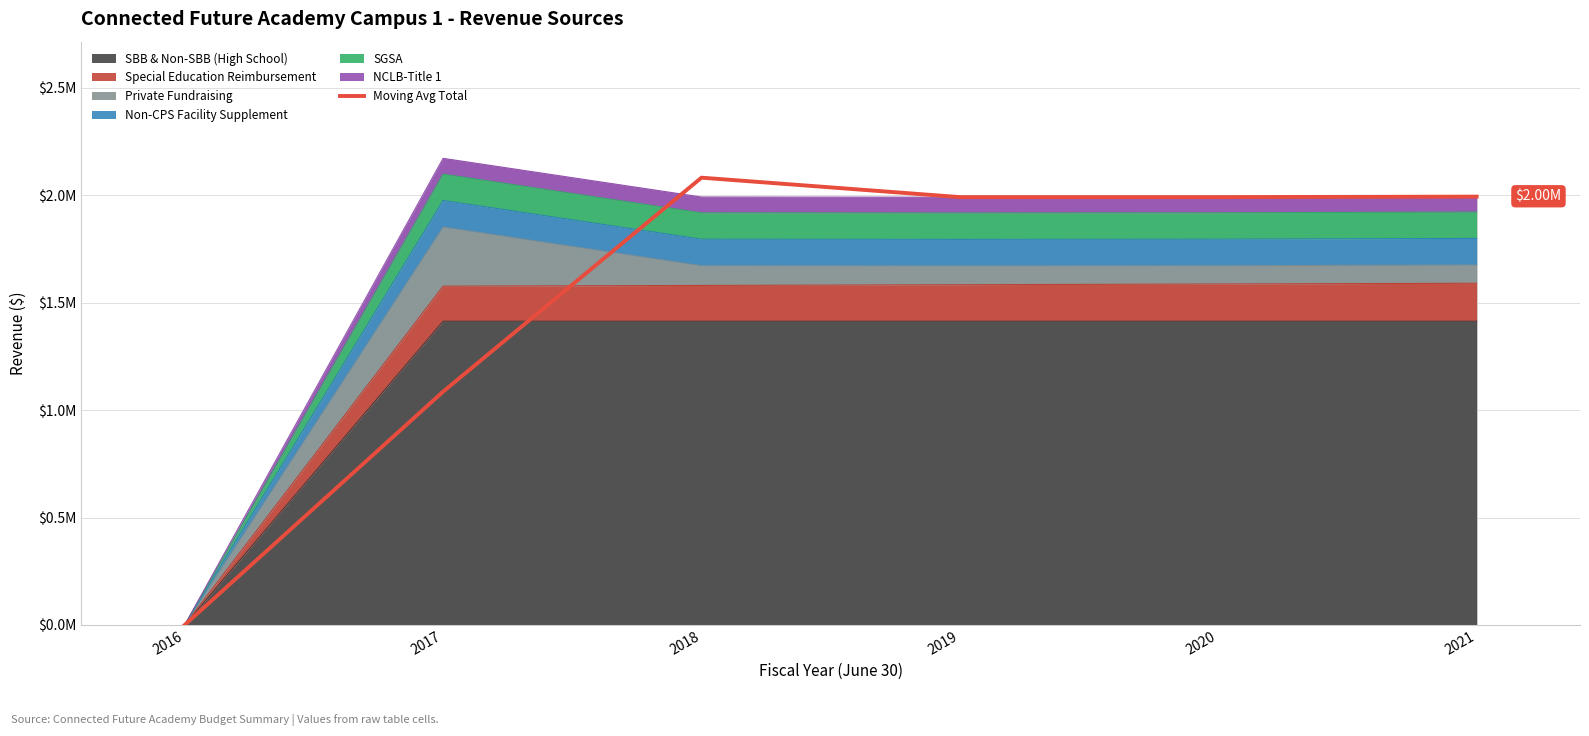

Where is the first local maximum?

2018